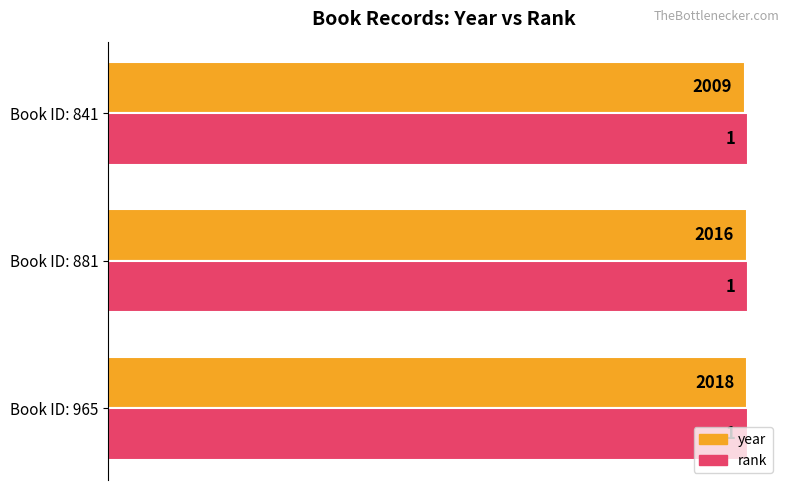

What are all the series names shown in the legend?

year, rank